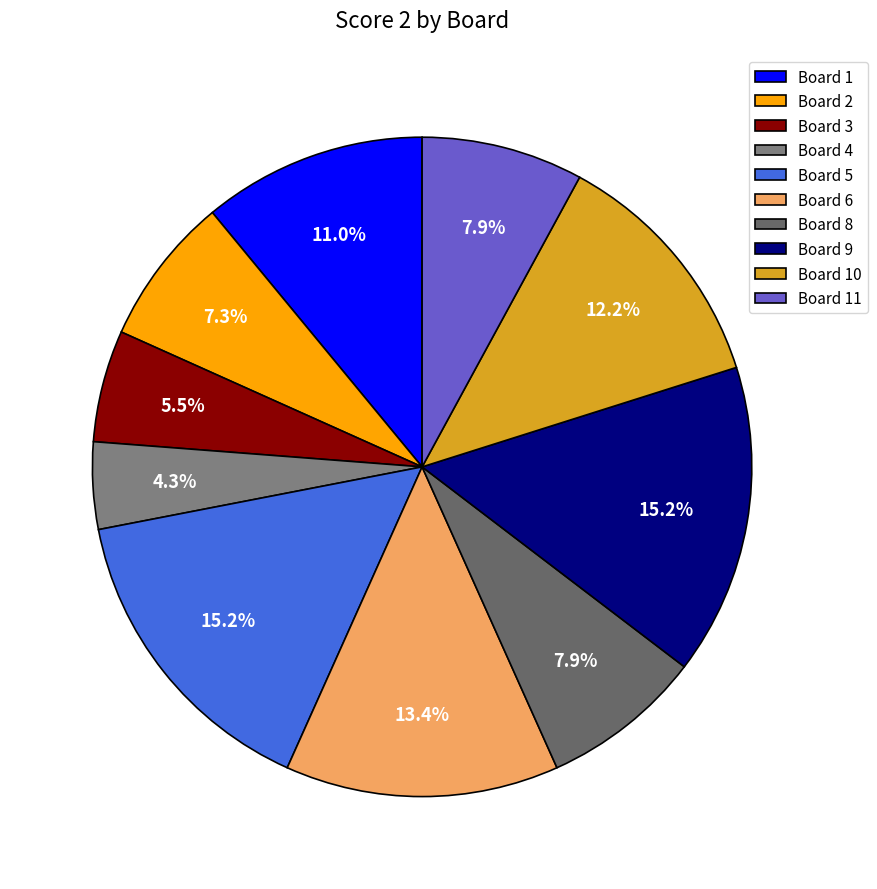

Between Board 1 and Board 6, which is larger?

Board 6